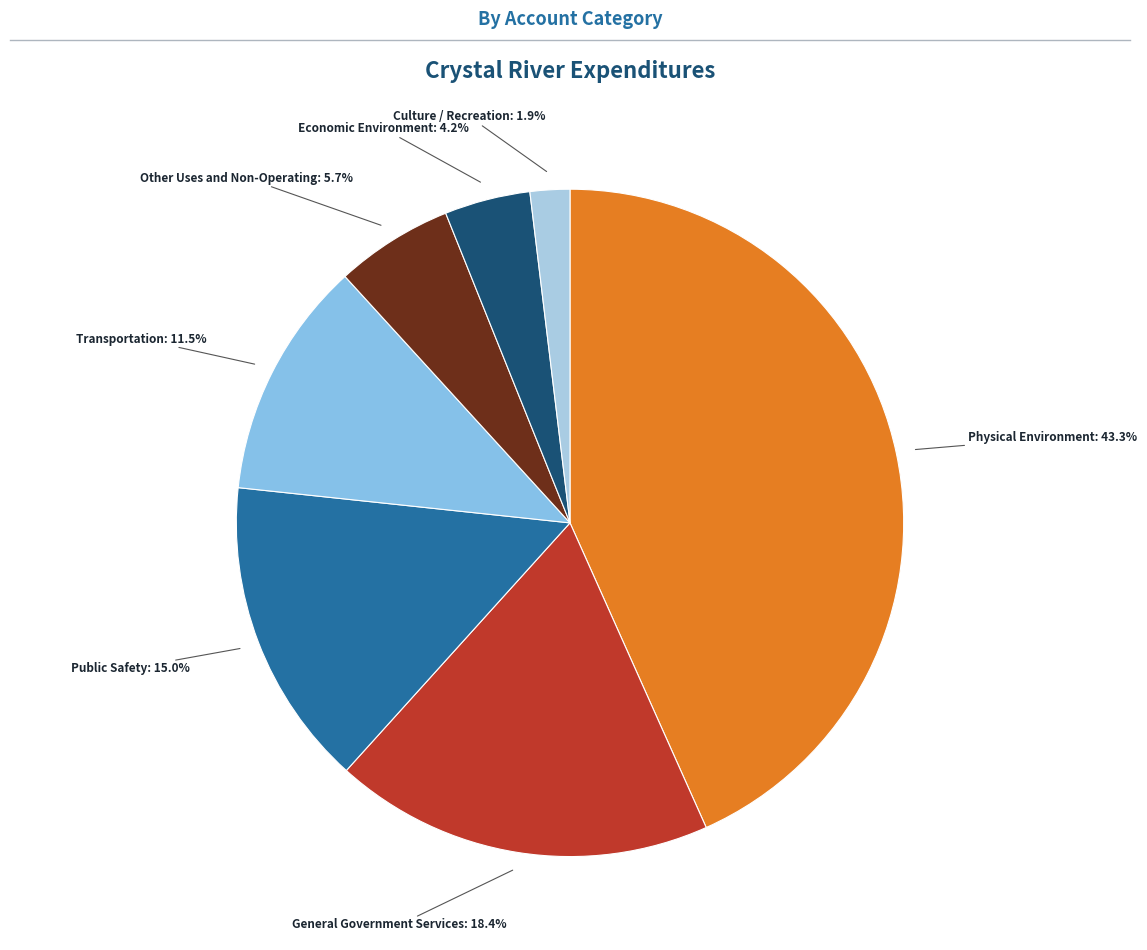

To the nearest percent, what portion does Physical Environment represent?

43%